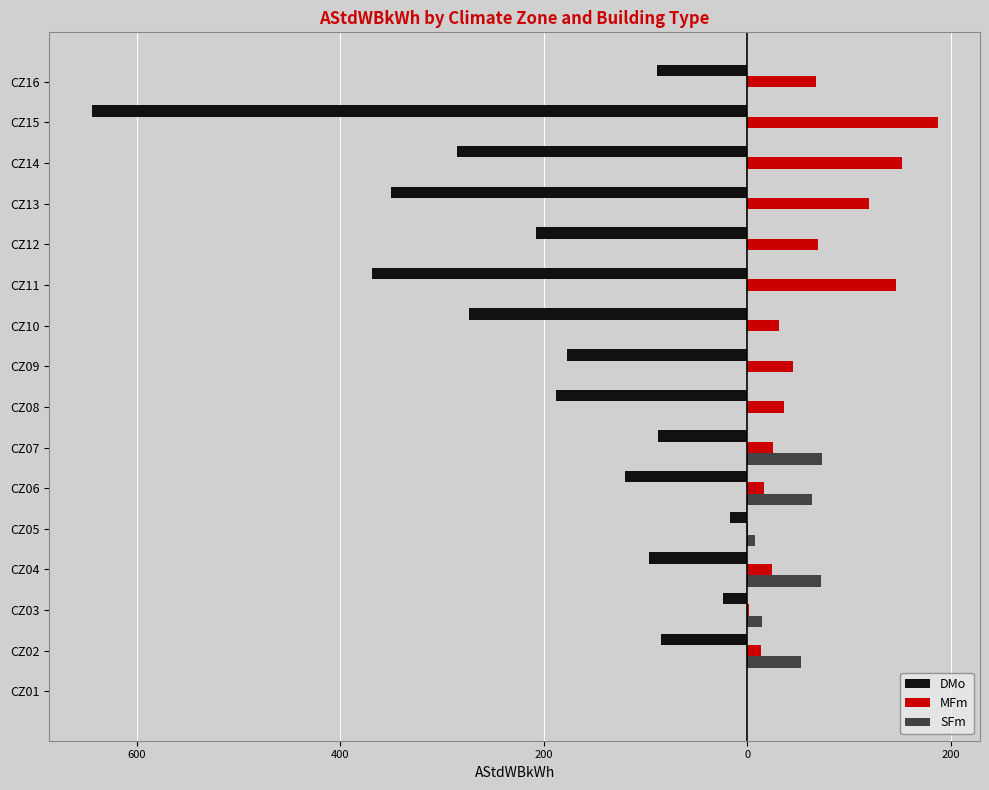

What are all the series names shown in the legend?

DMo, MFm, SFm